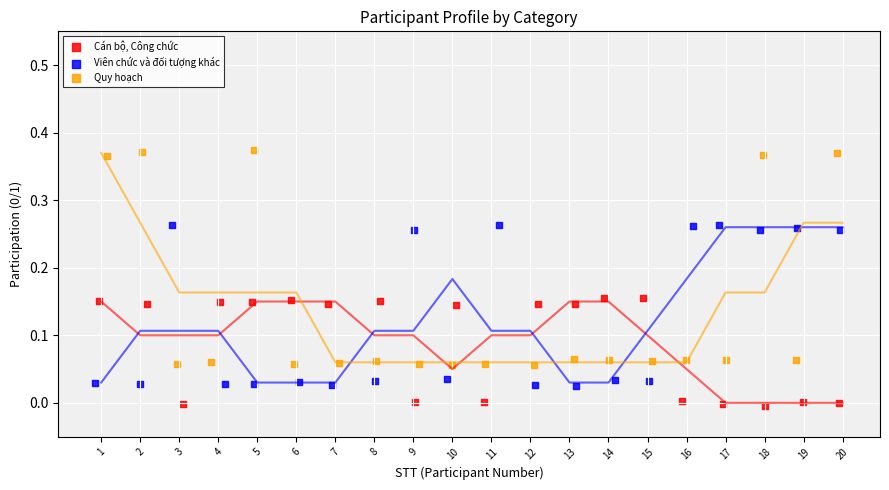

What are all the series names shown in the legend?

Cán bộ, Công chức, Viên chức và đối tượng khác, Quy hoạch